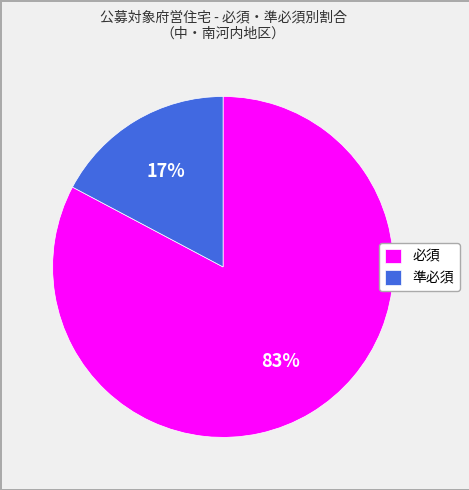

To the nearest percent, what percentage of the pie is 準必須?

17%